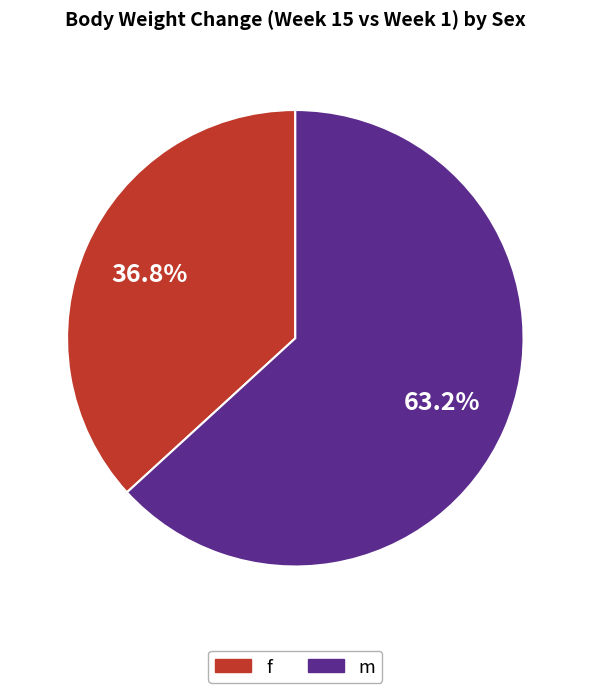

Which category has the smallest portion of the pie?

f